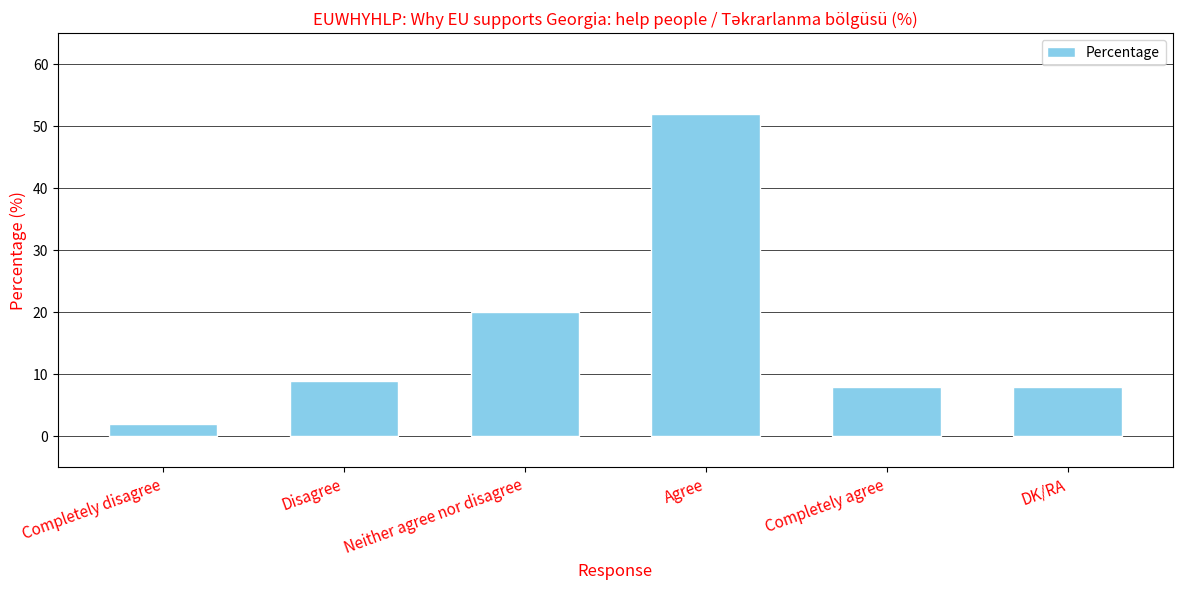

What is the difference between the second highest and second lowest values?

12